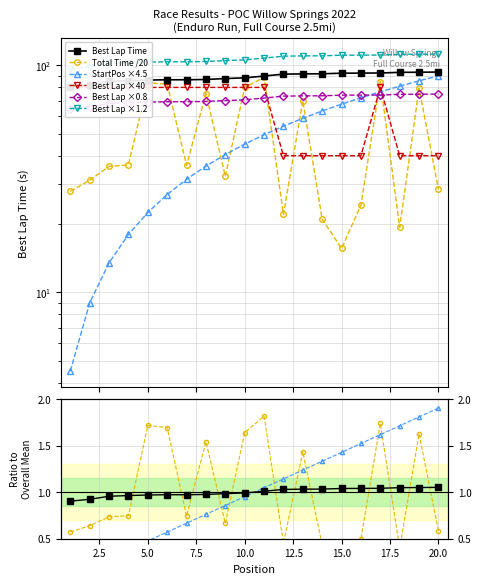

Does the chart have visible grid lines?

Yes